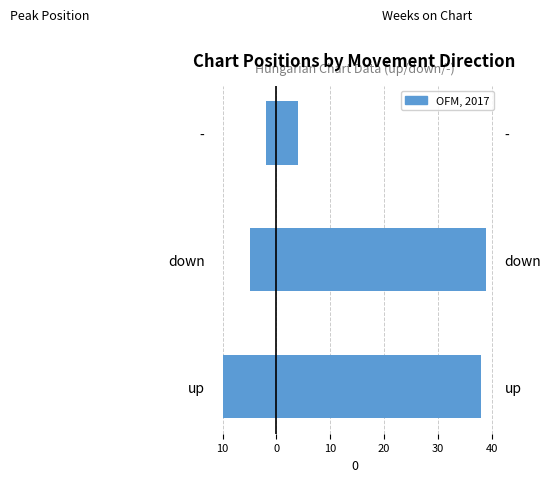

Reading left to right, extract all data points from this chart.

Peak Position (left): -10	-5	-2
Weeks on Chart (right): 38	39	4